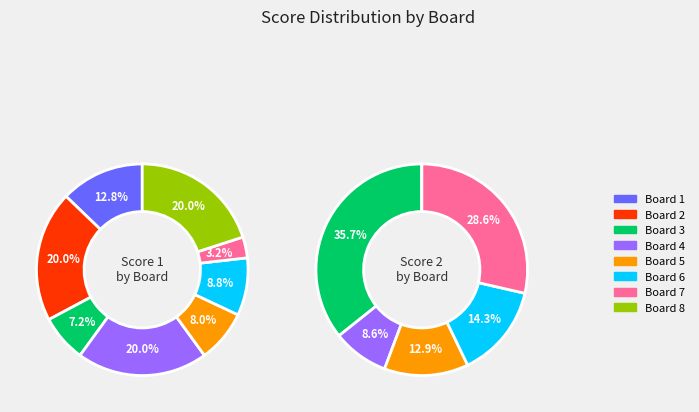

What percentage is NOT represented by Board 1?

87.2%